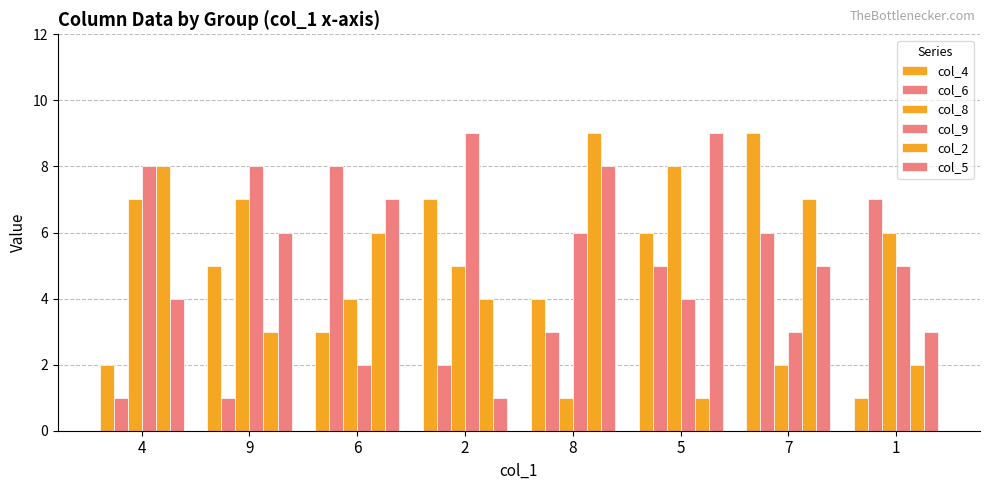

How many data points in col_6 are less than 5?

4